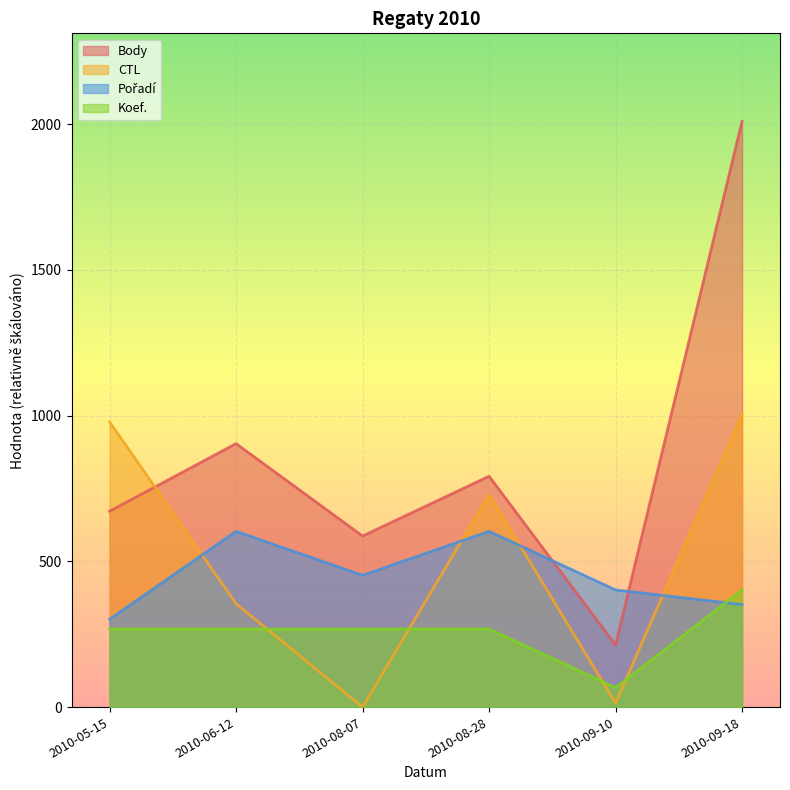

At which category does Body reach its first local peak?

2010-06-12